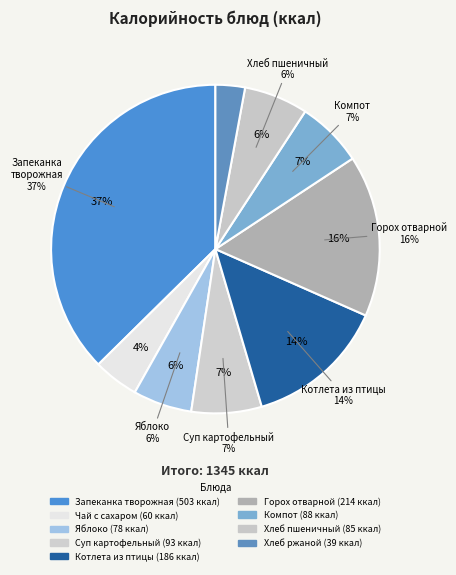

To the nearest percent, what portion does Хлеб ржаной represent?

3%